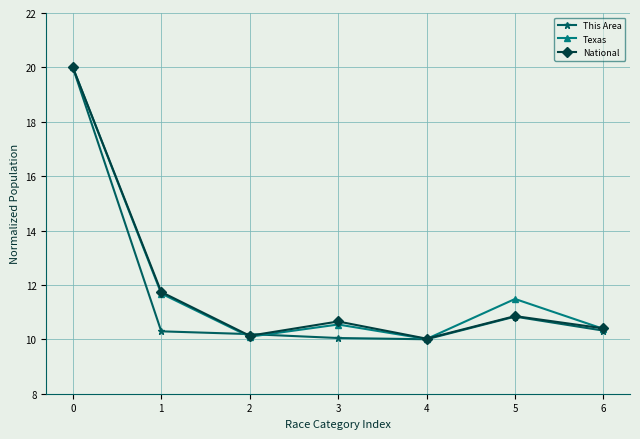

What is the average value of the National series?

12.0